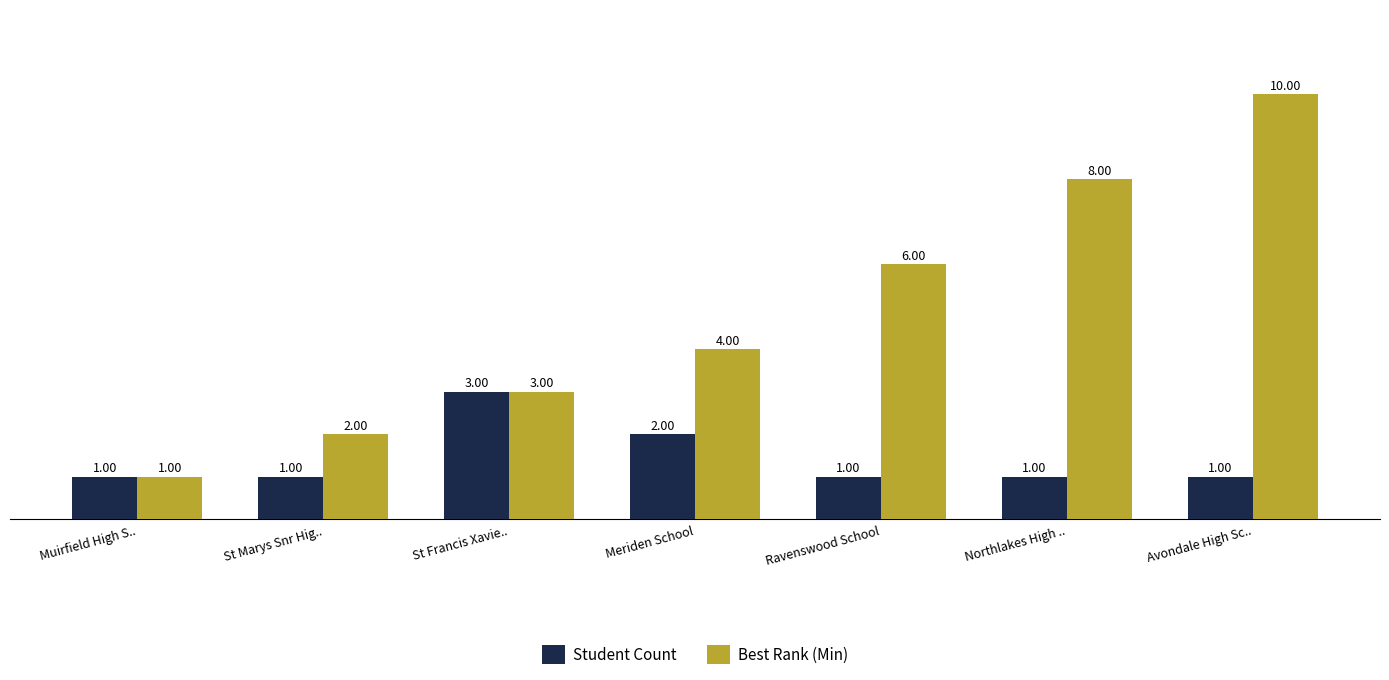

Which series has the largest range (max minus min)?

Best Rank (Min)